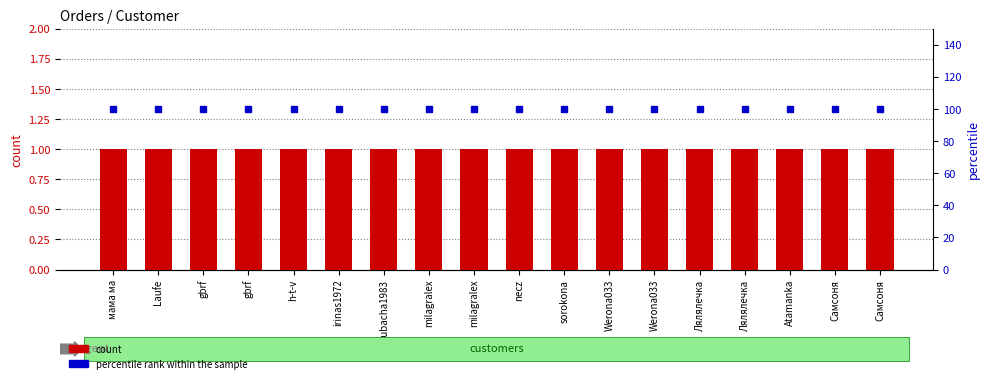

What is the total value across all series at gbrf?

101